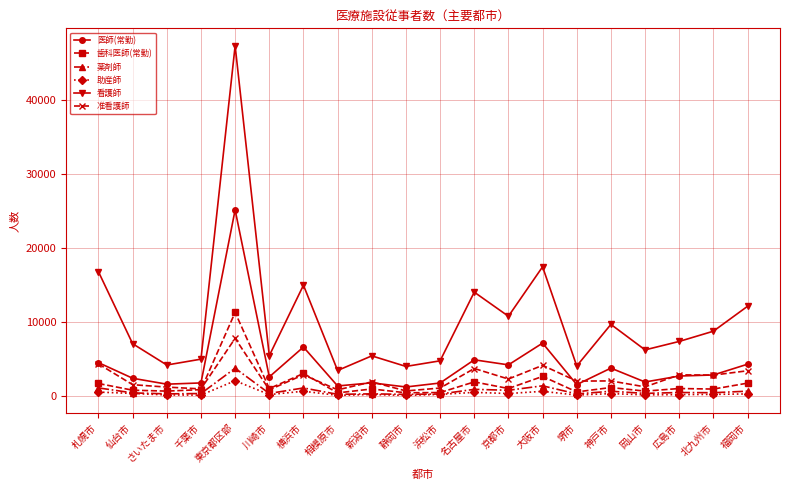

What position from the left is 相模原市?

8